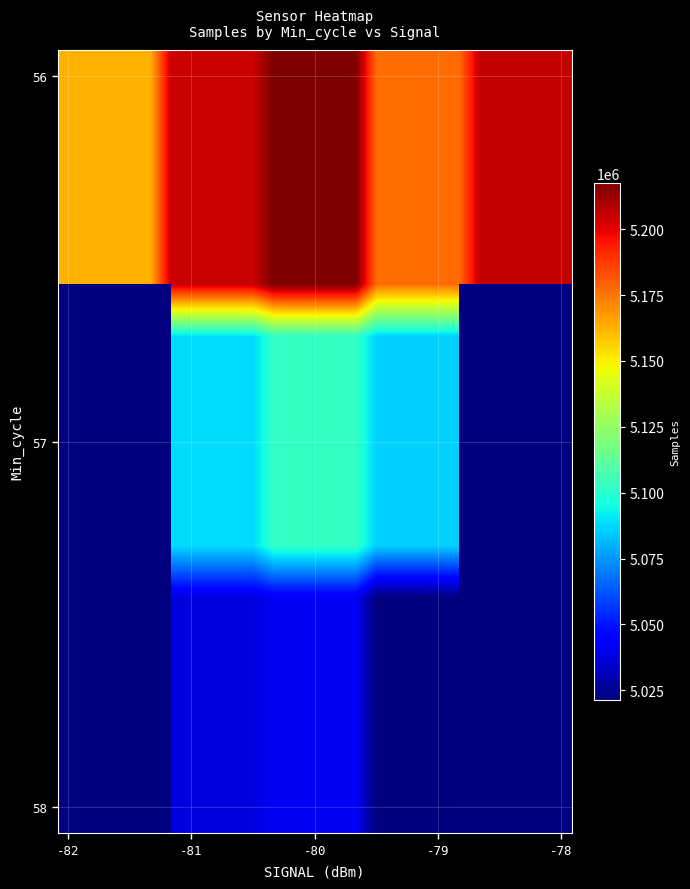

Which series has the largest total across all categories?

56